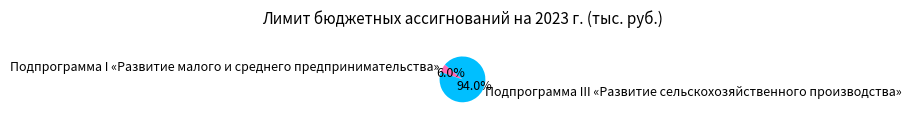

How many slices are in this pie chart?

2